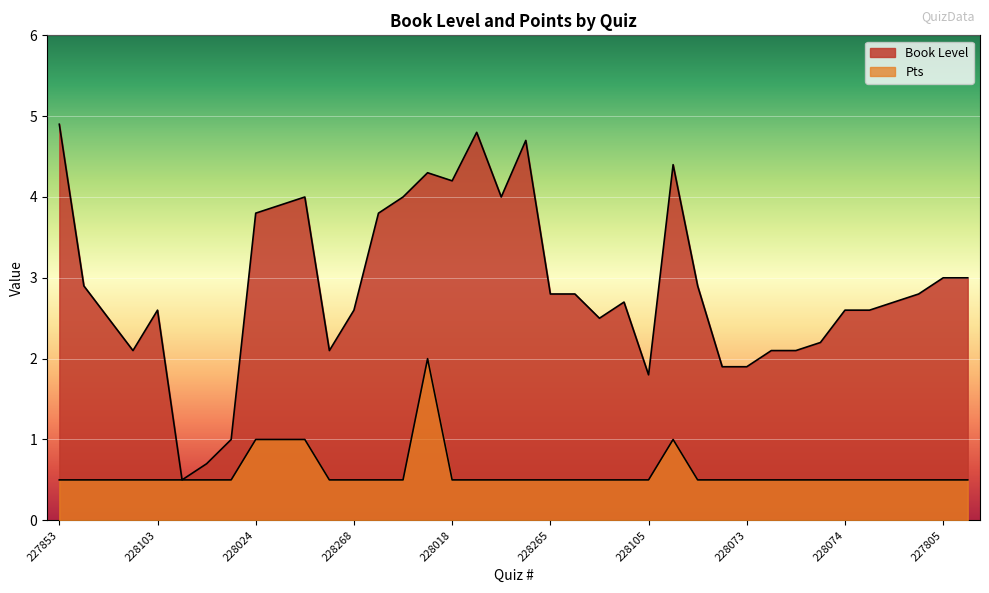

True or false: Pts has more than 2 interior local peaks.

False